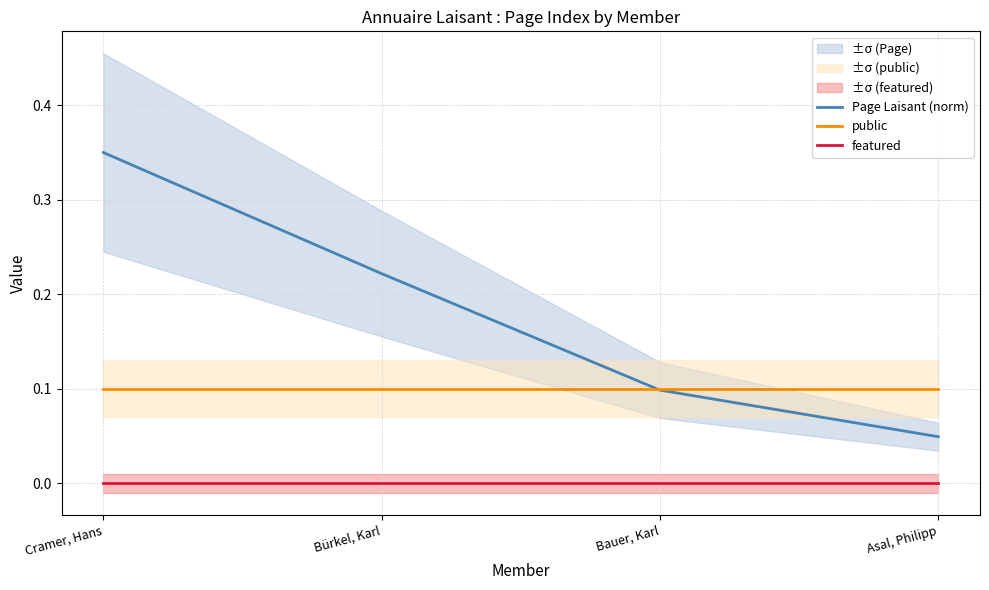

What are all the series names shown in the legend?

Page Laisant (norm), public, featured